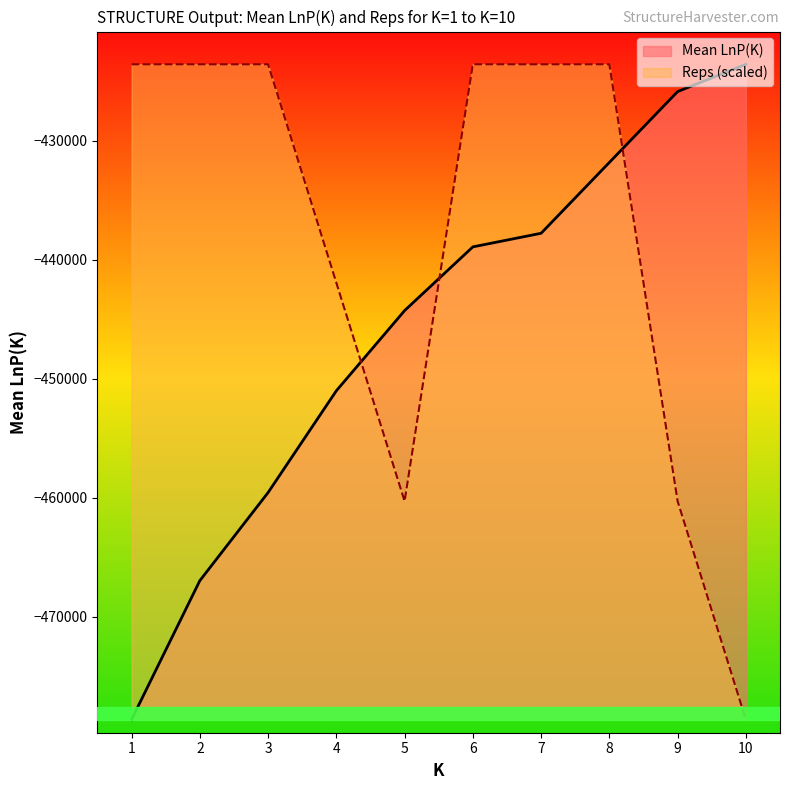

What is the greatest value displayed?

-423589.4